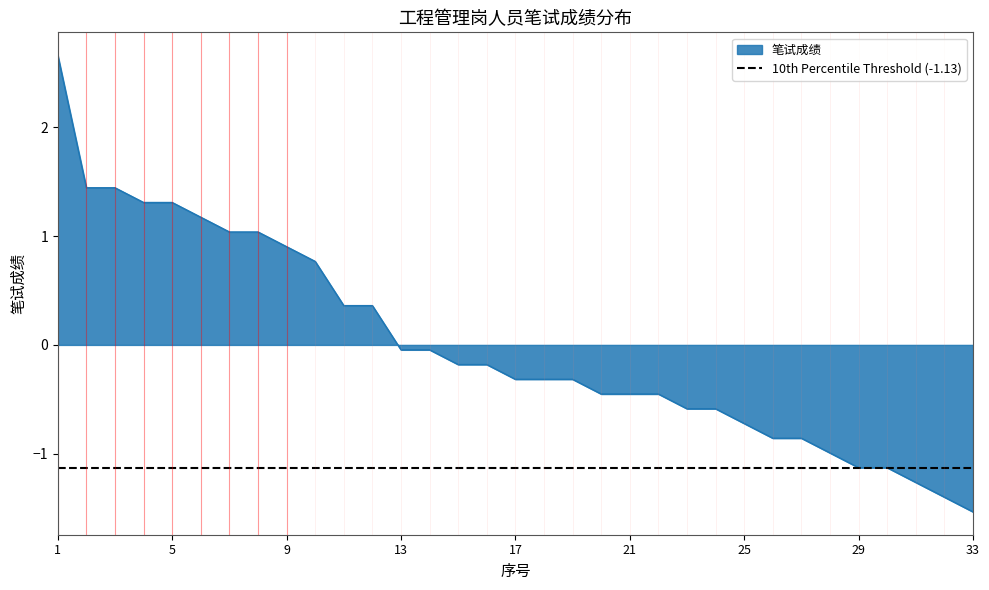

Reading right to left, transcribe all the data shown in this chart.

33=-1.5	32=-1.4	31=-1.3	30=-1.1	29=-1.1	28=-1.0	27=-0.9	26=-0.9	25=-0.7	24=-0.6	23=-0.6	22=-0.5	21=-0.5	20=-0.5	19=-0.3	18=-0.3	17=-0.3	16=-0.2	15=-0.2	14=-0.0	13=-0.0	12=0.4	11=0.4	10=0.8	9=0.9	8=1.0	7=1.0	6=1.2	5=1.3	4=1.3	3=1.4	2=1.4	1=2.7